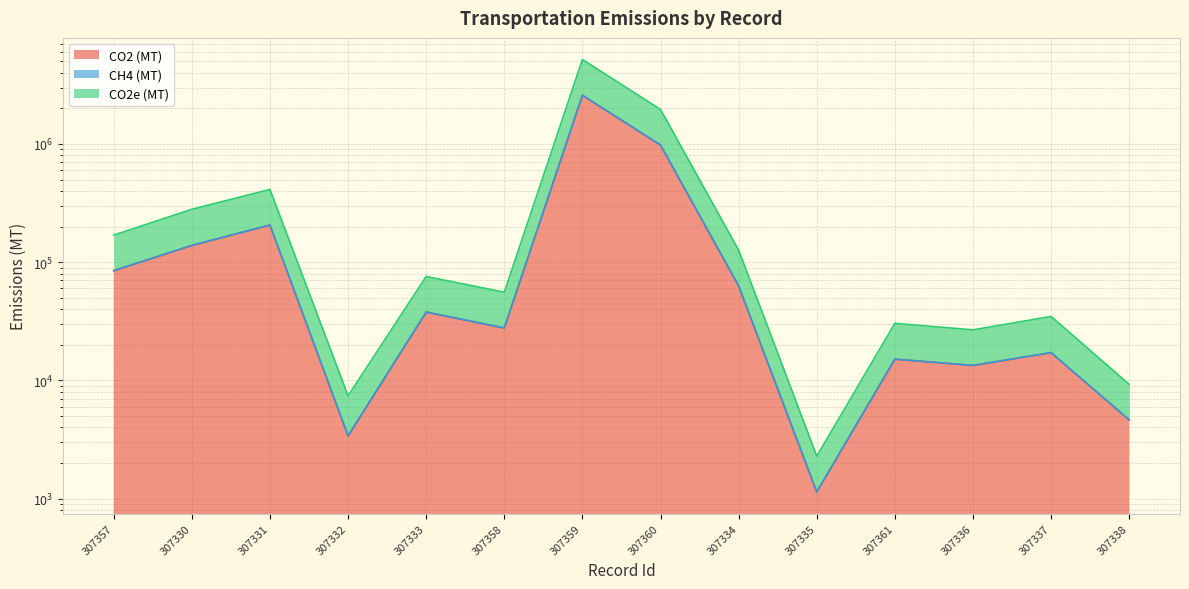

What value does the CO2 (MT) series have at 307332?

3382.7